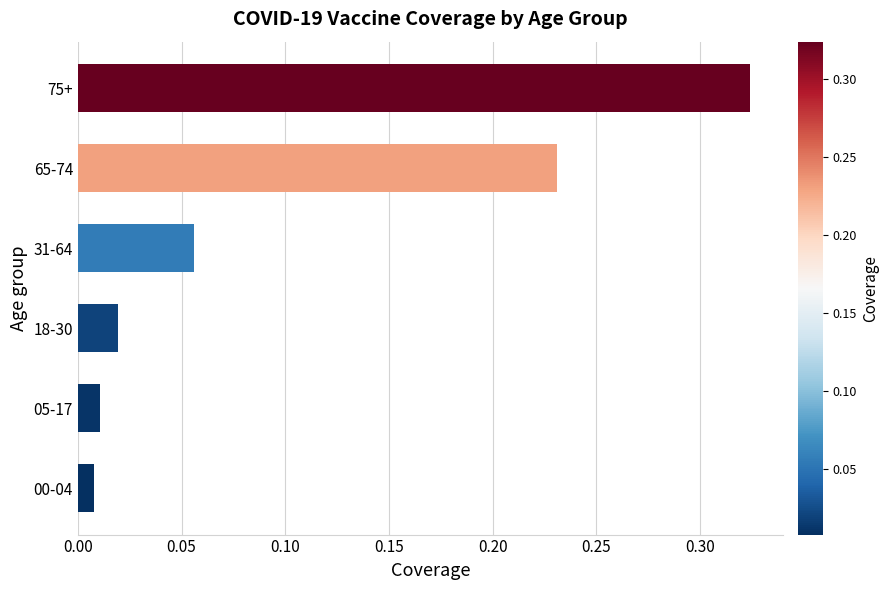

Count the number of data series in this chart.

1